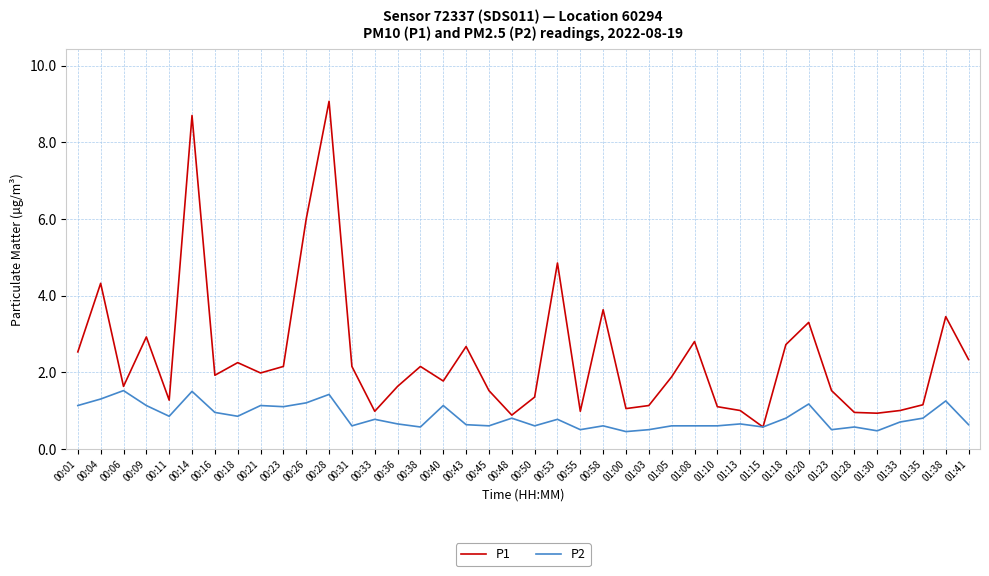

Which series has the largest range (max minus min)?

P1